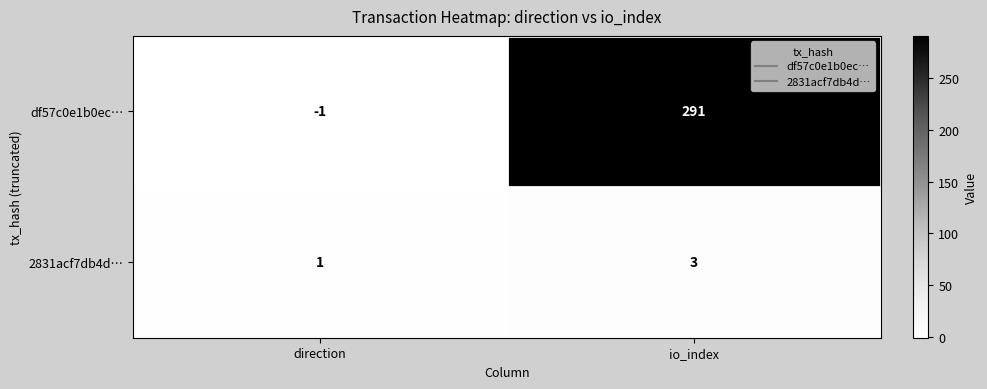

What is the difference between the df57c0e1b0ec… values at direction and io_index?

292